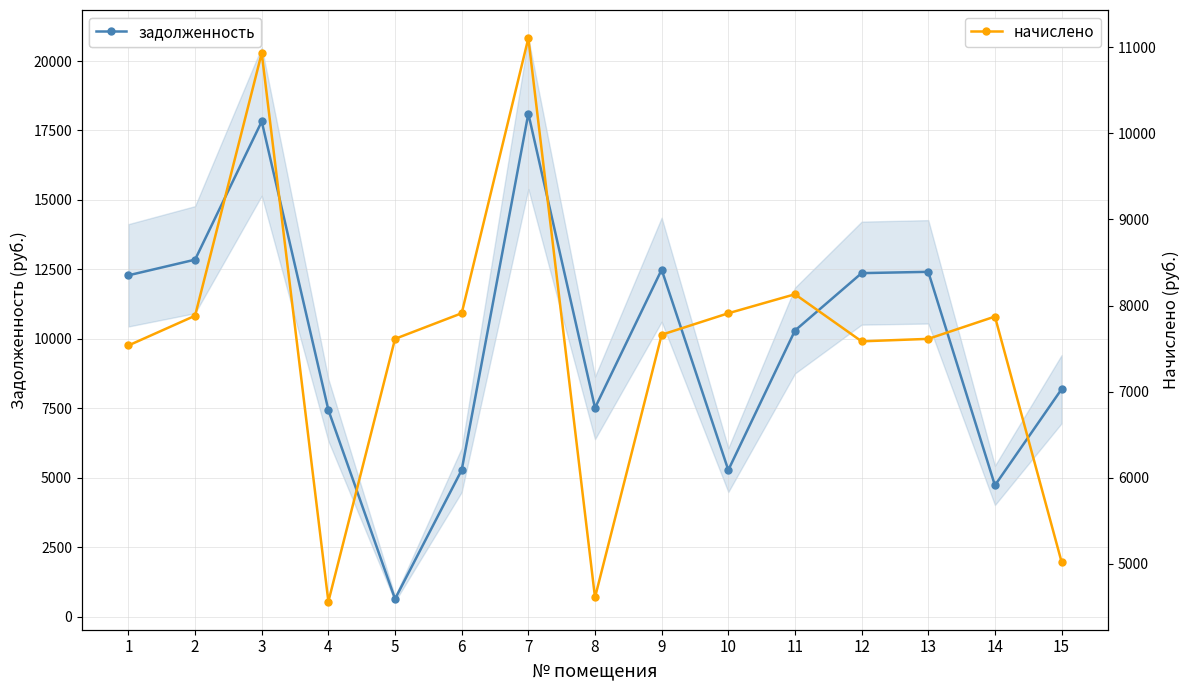

What is the average value of the задолженность series?

9844.0